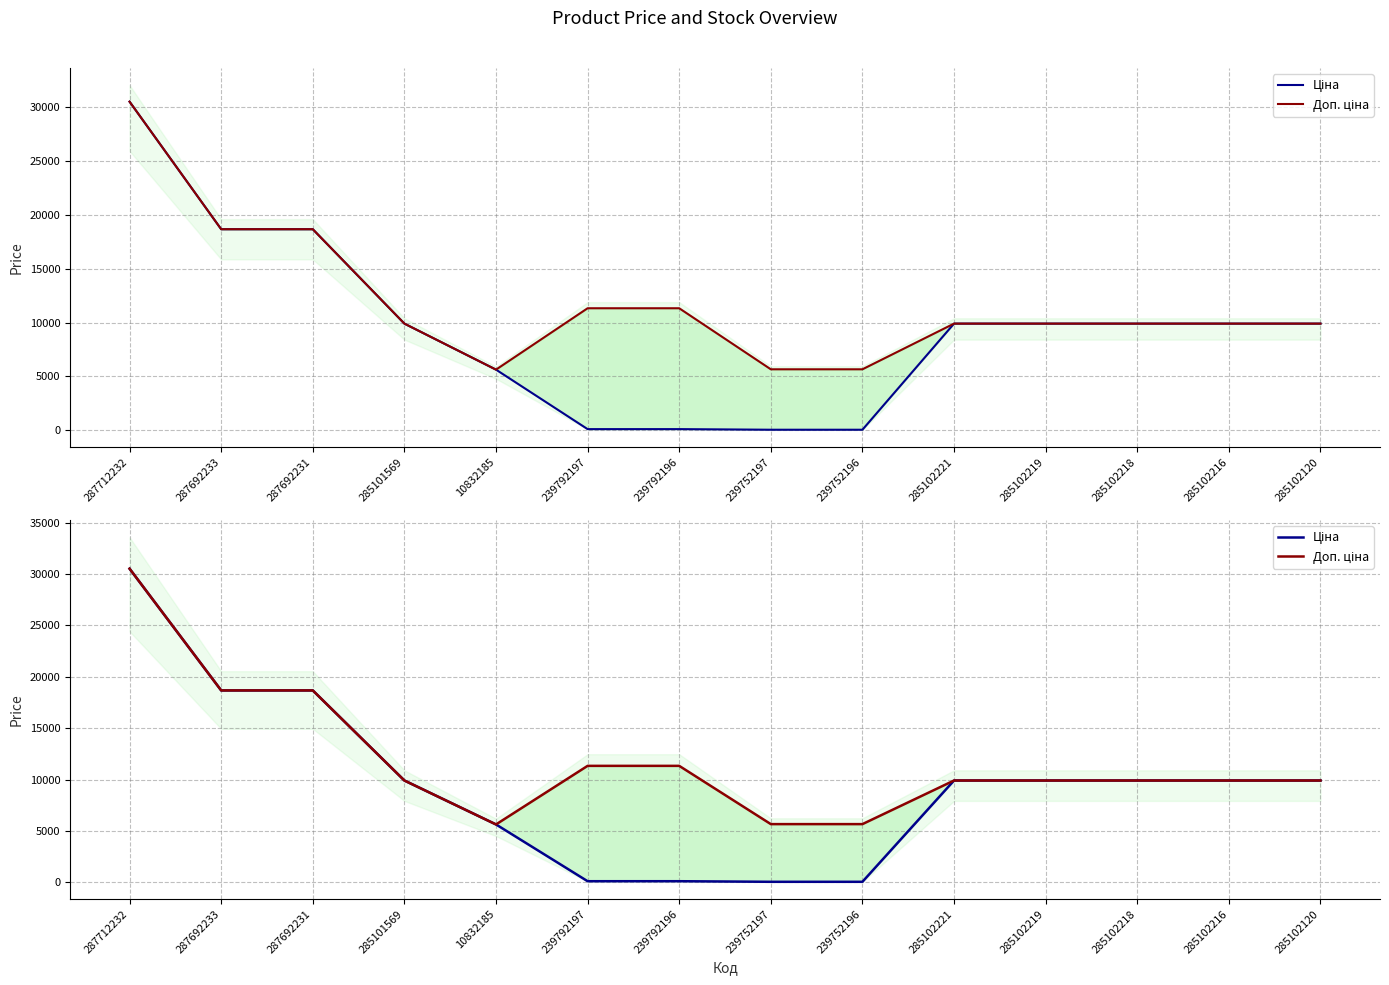

What is the average value of the Доп. ціна series?

11924.6